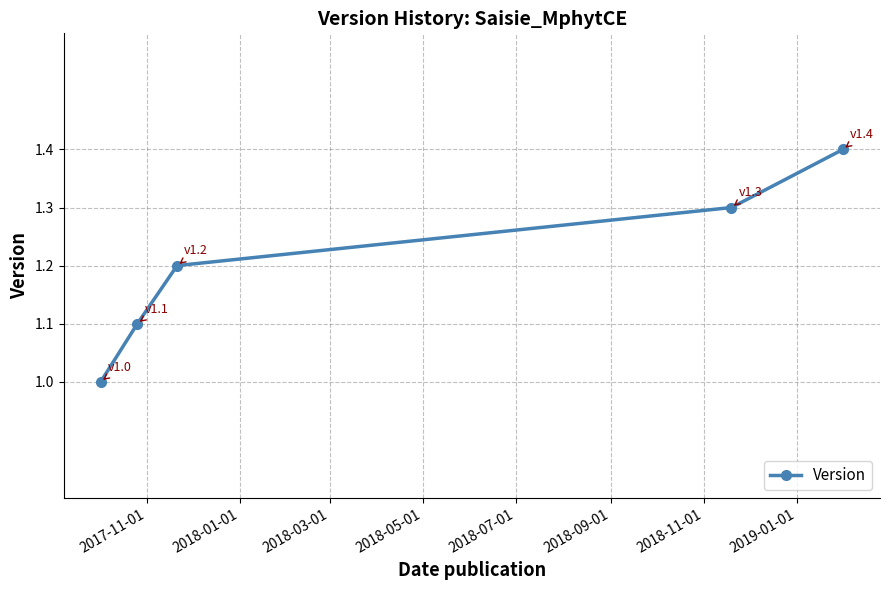

What is the difference between the maximum and minimum values?

0.4